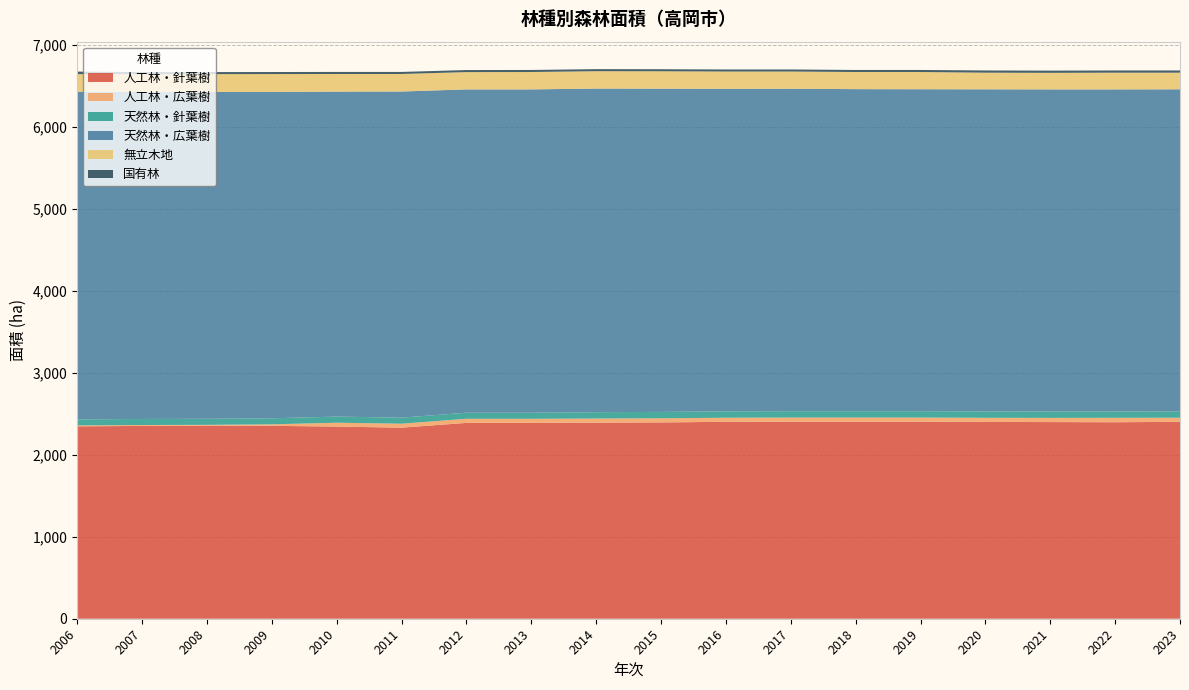

Reading left to right, transcribe all the data shown in this chart.

人工林・針葉樹: 2348	2353	2357	2354	2345	2332	2390	2390	2393	2396	2403	2405	2405	2405	2402	2400	2398	2403
人工林・広葉樹: 11	11	9	18	47	48	50	50	50	50	50	50	50	50	50	51	54	50
天然林・針葉樹: 74	74	74	74	75	74	74	74	78	78	78	78	78	78	78	78	77	78
天然林・広葉樹: 3998	3993	3989	3983	3966	3980	3946	3946	3949	3945	3936	3935	3930	3929	3931	3931	3931	3930
無立木地: 215	215	217	218	215	214	211	212	212	212	211	210	209	210	203	202	204	203
国有林: 31	25	25	25	25	25	25	25	25	25	25	25	25	25	27	27	27	27